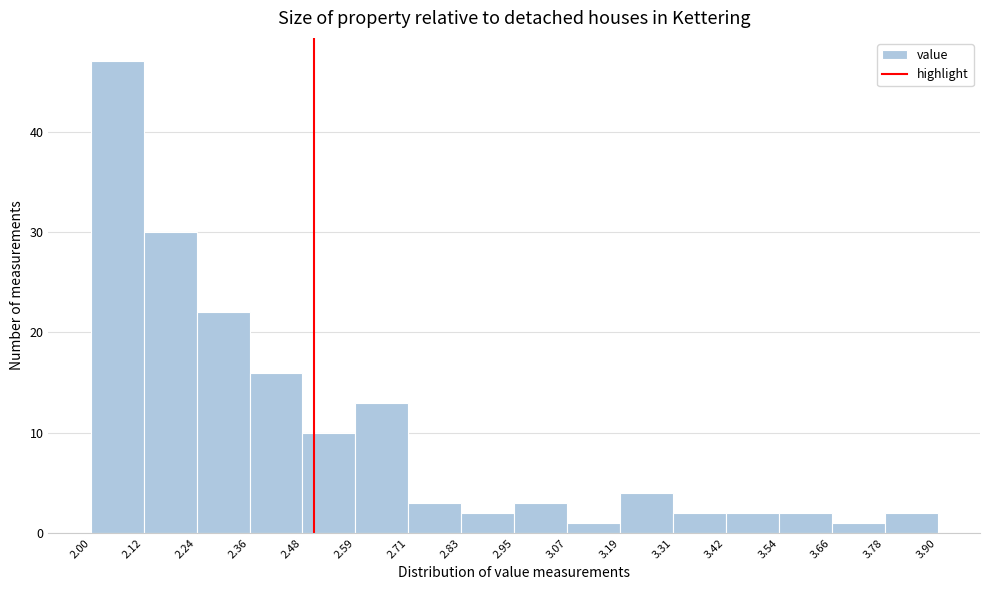

How tall is the bar that spans 3.78 to 3.90 on the x-axis? The values are not printed on the chart, so give them approximately, as read against the axis.

2